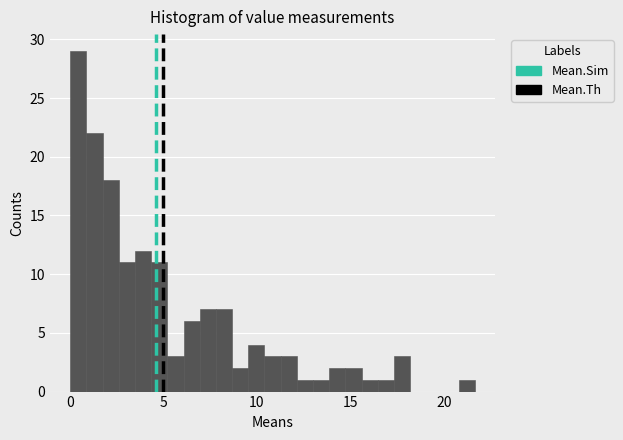

Read against the x-axis, roughly where is the centre of the tallest bar?

0.5